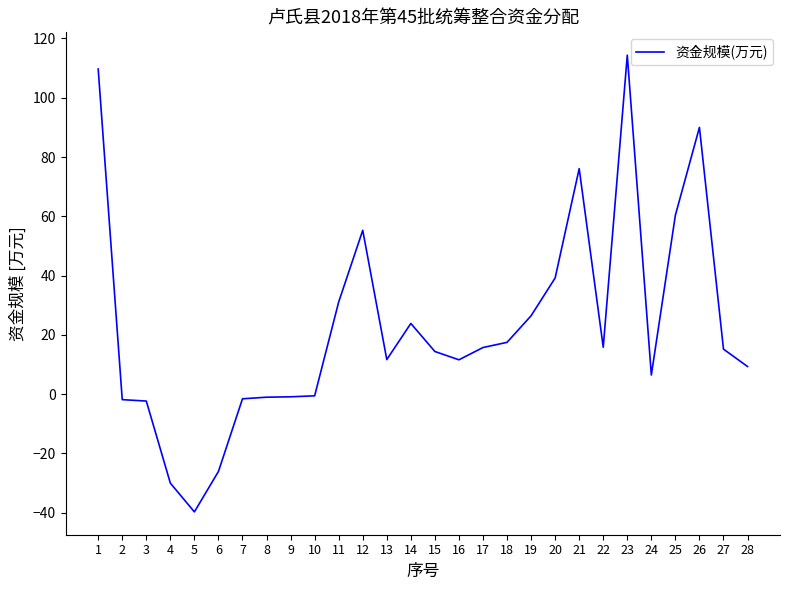

What is the change in value from 1 to 4?

-139.7